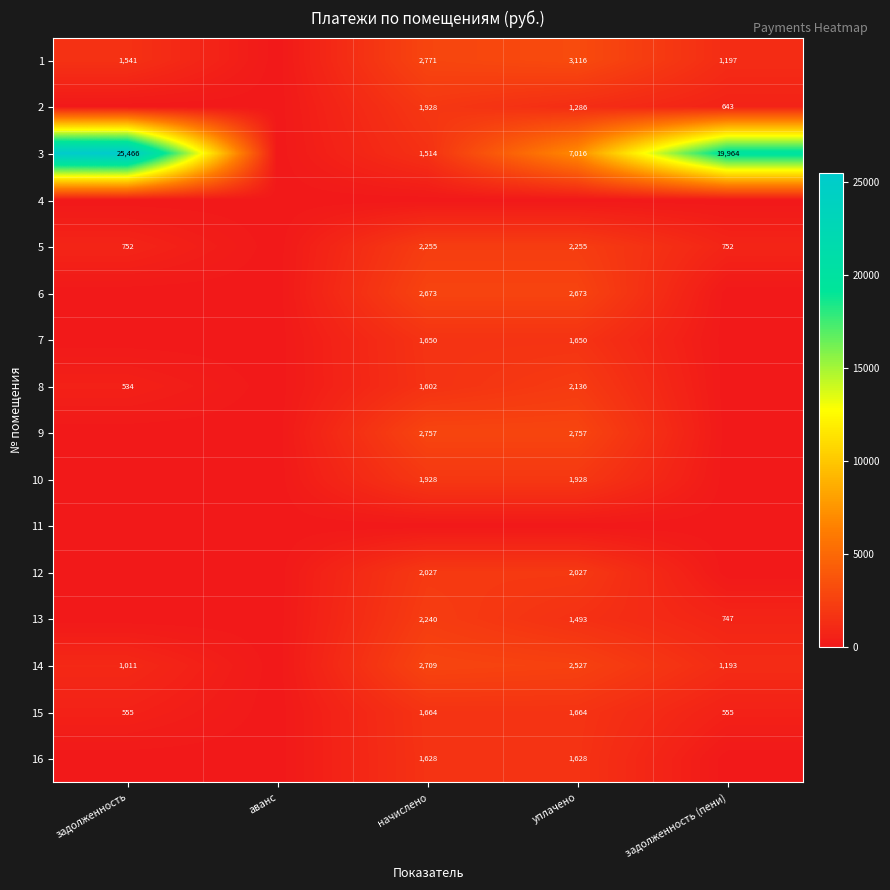

The value of 10 at начислено is 1928. True or false?

True